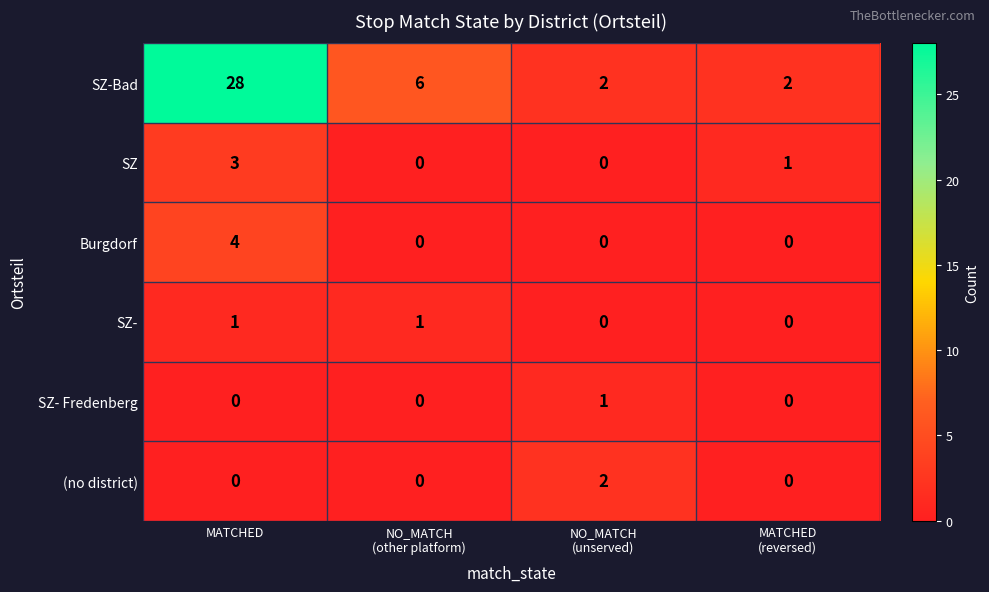

Which series has the largest total across all categories?

SZ-Bad